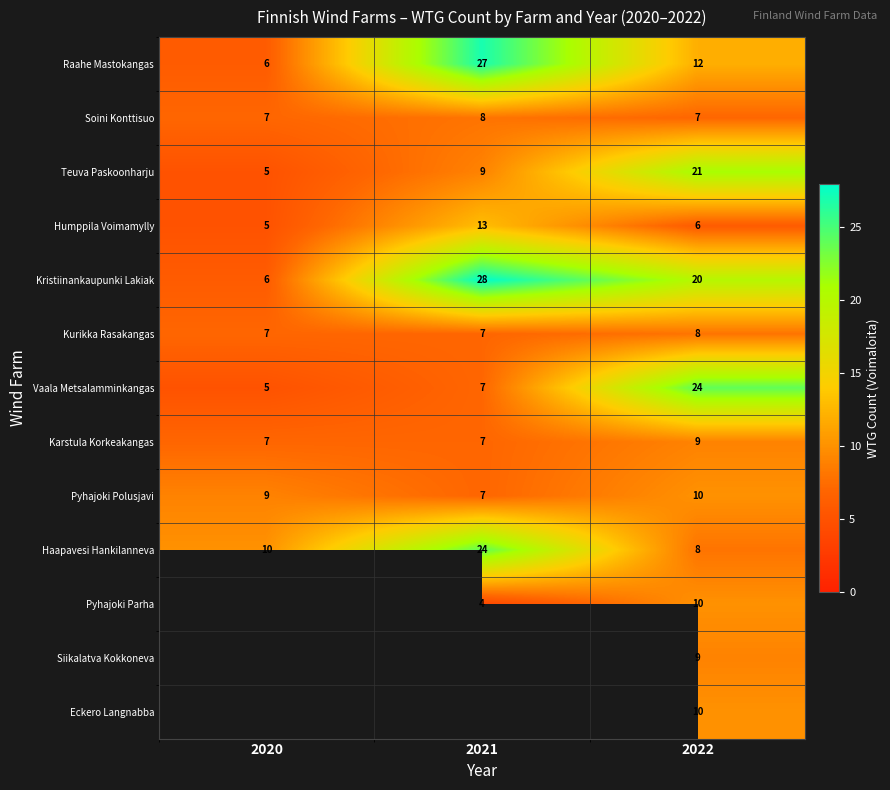

At how many categories does at least one series exceed 17?

2